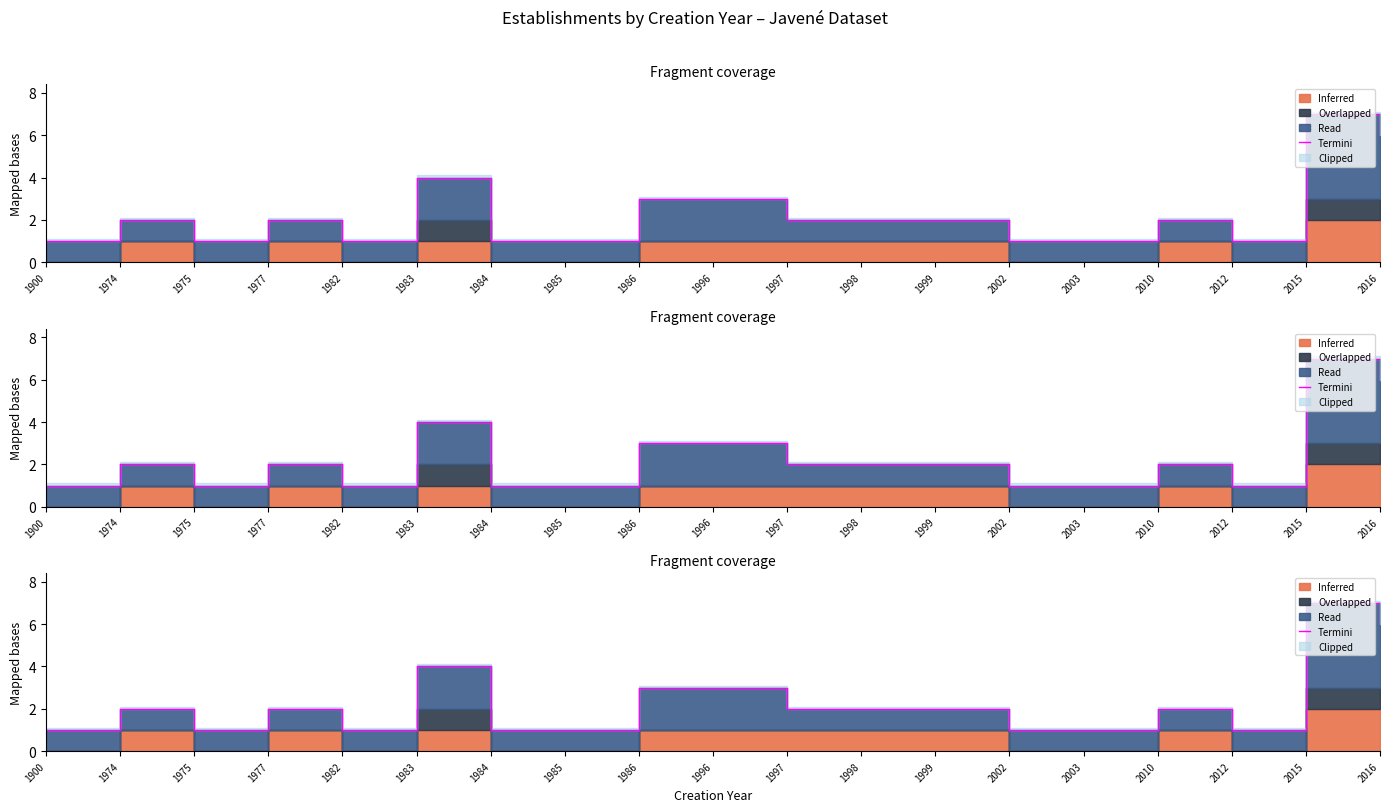

How many values are between 1 and 3?

16